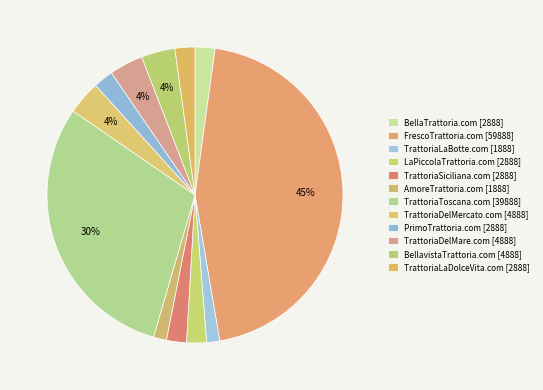

What is the change in value from FrescoTrattoria.com to TrattoriaSiciliana.com?

-57000